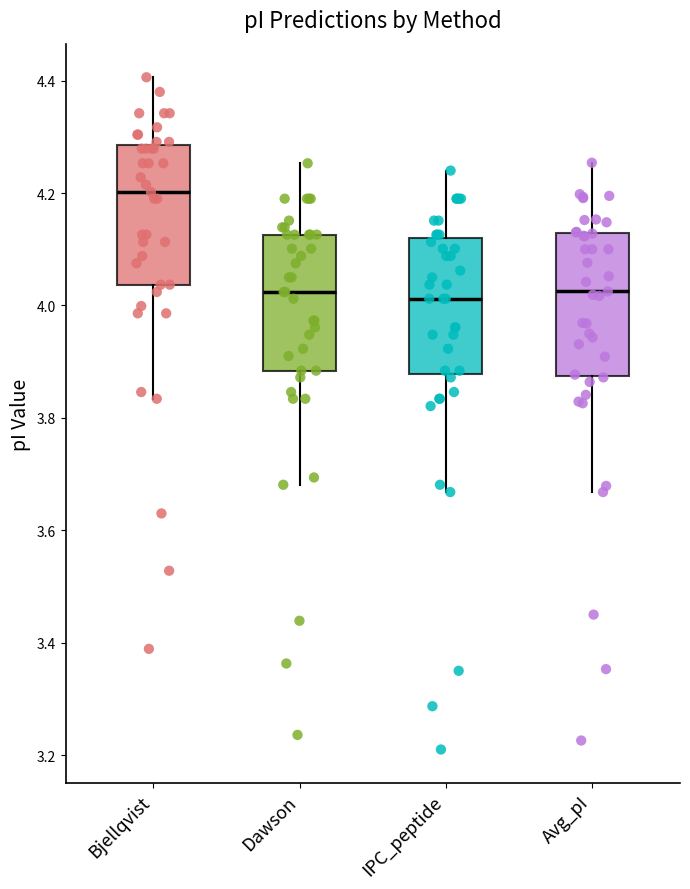

Reading left to right, transcribe this box plot: for each box, give where its median line is, the range the box spans, and where its two whiskers end, as read against the y-axis. The values are not printed on the chart, so give them approximately, as read against the axis.

Bjellqvist: median 4.20, box 4.04 to 4.28, whiskers 3.84 to 4.40
Dawson: median 4.02, box 3.88 to 4.12, whiskers 3.68 to 4.26
IPC_peptide: median 4.02, box 3.88 to 4.12, whiskers 3.66 to 4.24
Avg_pI: median 4.02, box 3.88 to 4.12, whiskers 3.66 to 4.26